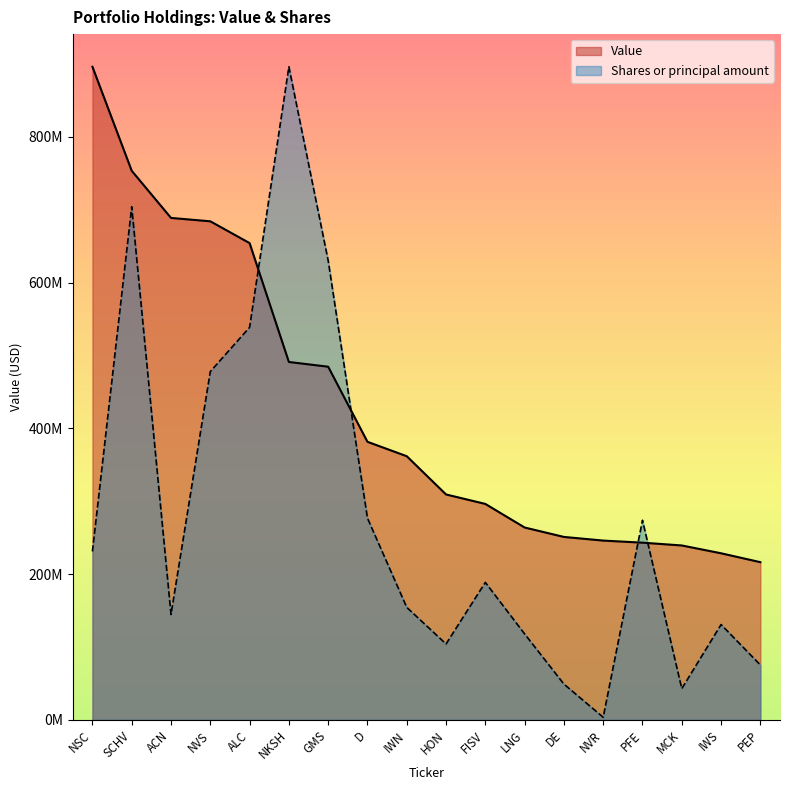

Which series changed the most between FISV and IWS?

Value